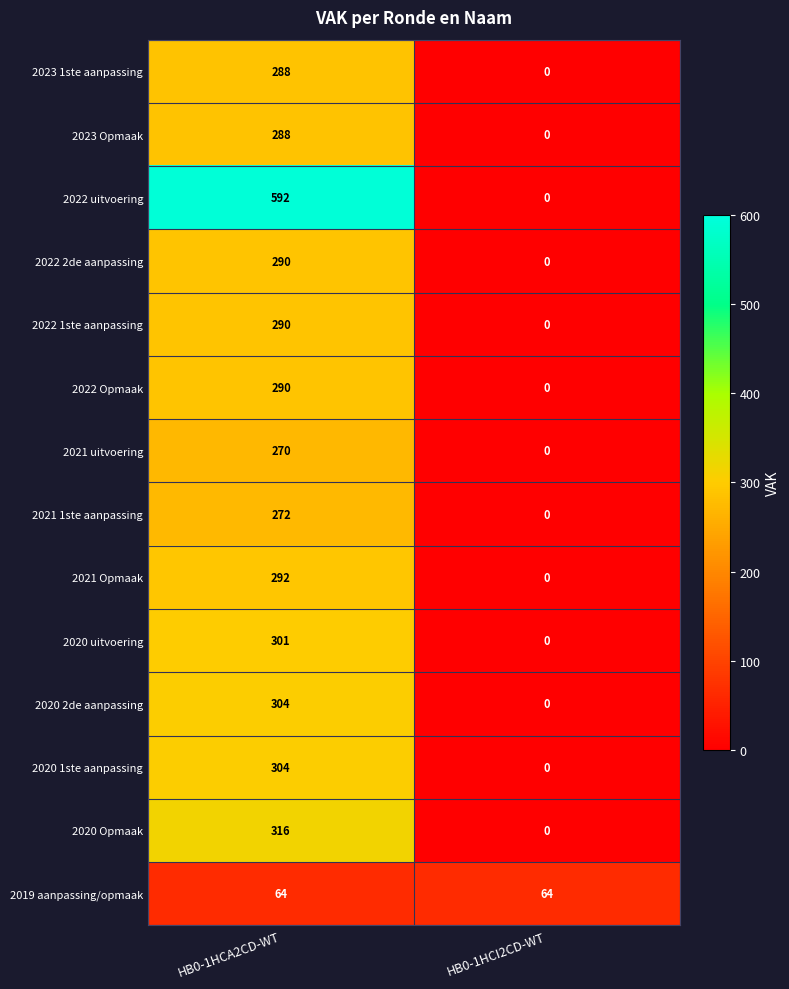

Which label corresponds to the smallest value in the chart?

HB0-1HCI2CD-WT